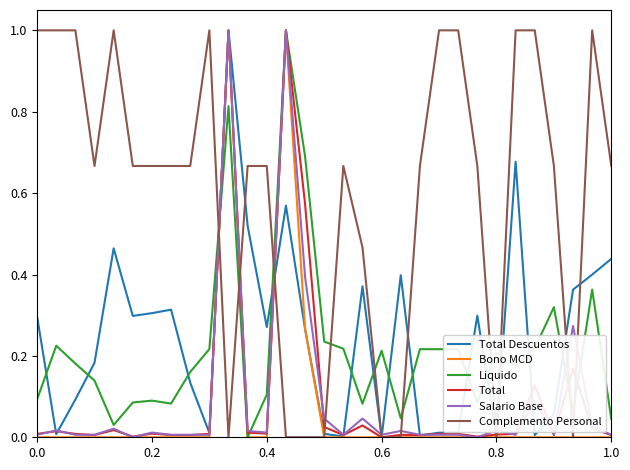

At how many categories does at least one series exceed 0?

31